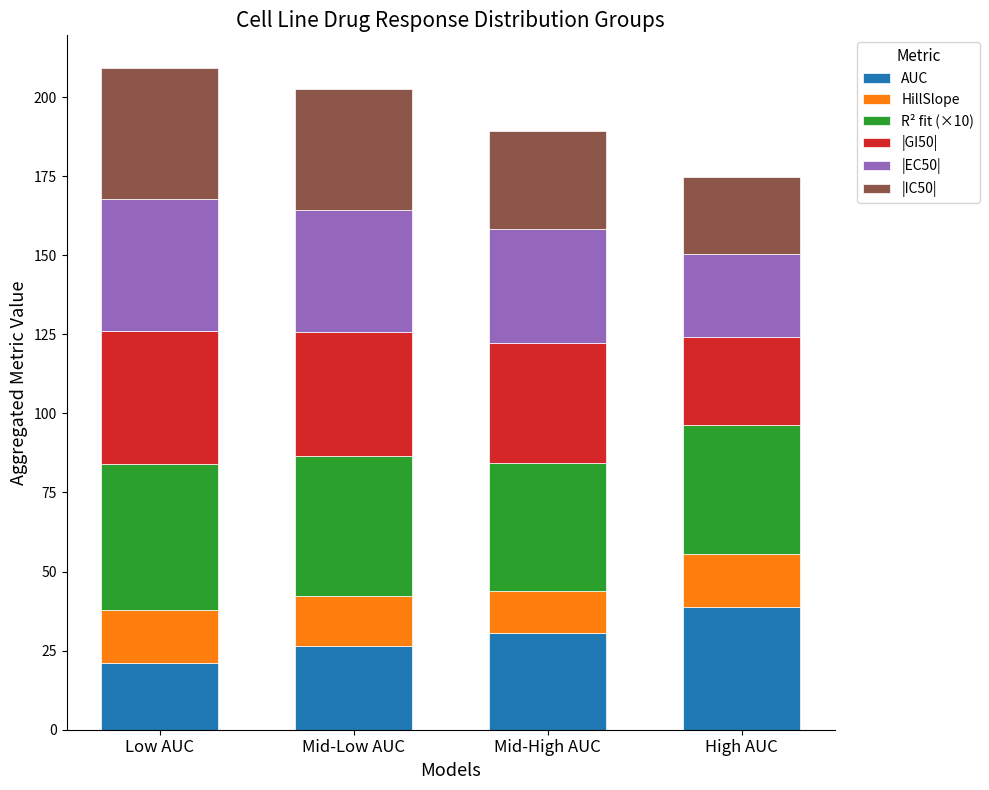

What is the difference between the maximum and minimum values in the AUC series?

17.9